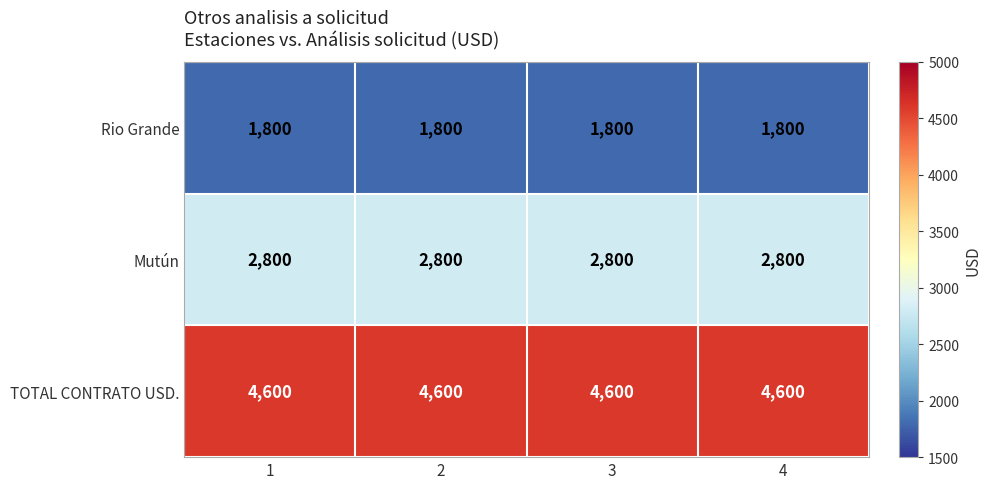

The Rio Grande series shows 1194 at 4. True or false?

False